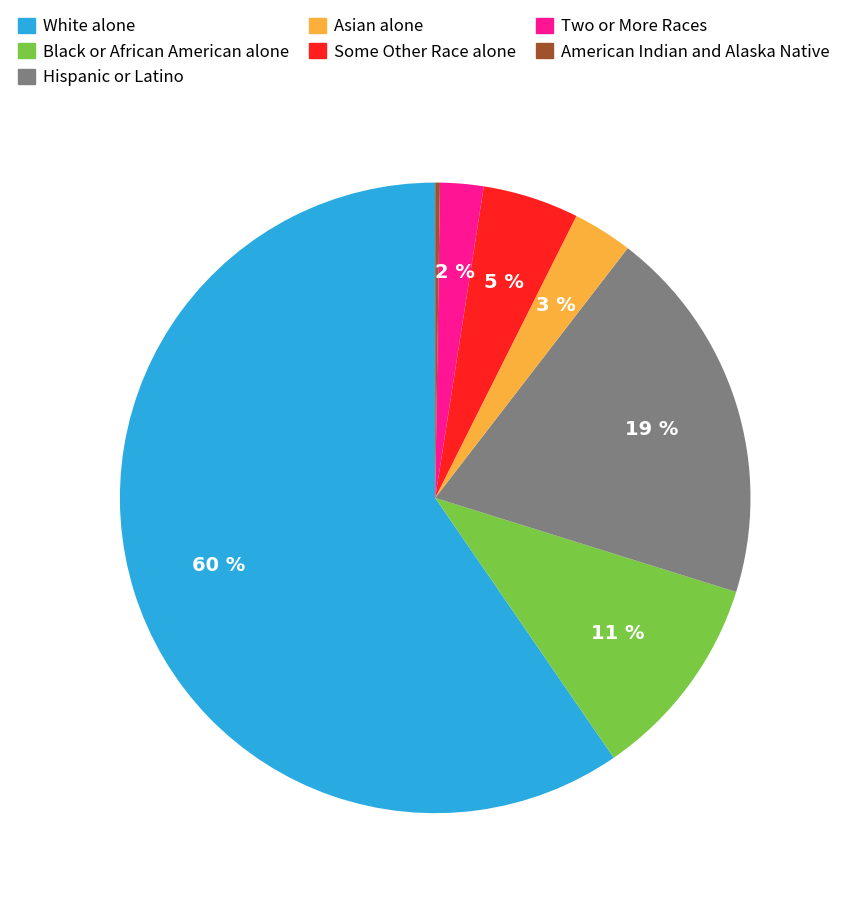

Which has a higher value, Asian alone or Hispanic or Latino?

Hispanic or Latino